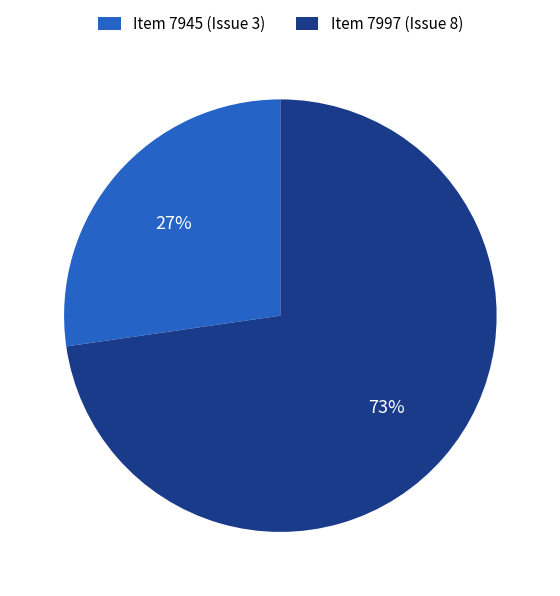

To the nearest percent, what is the average slice percentage?

50%